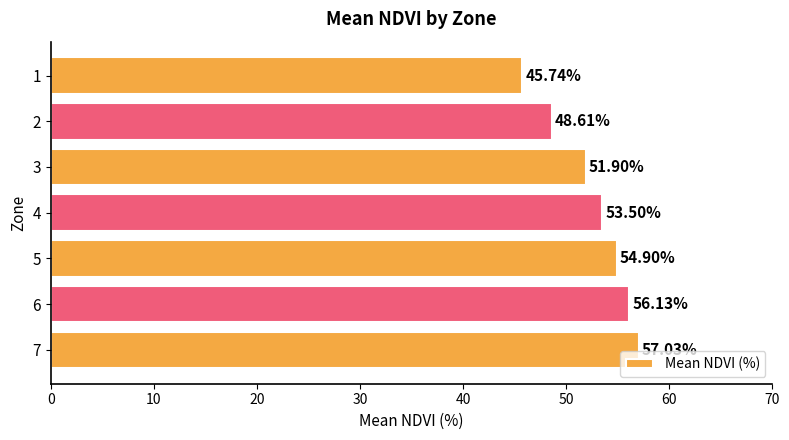

What is the change in value from 7 to 3?

-5.1